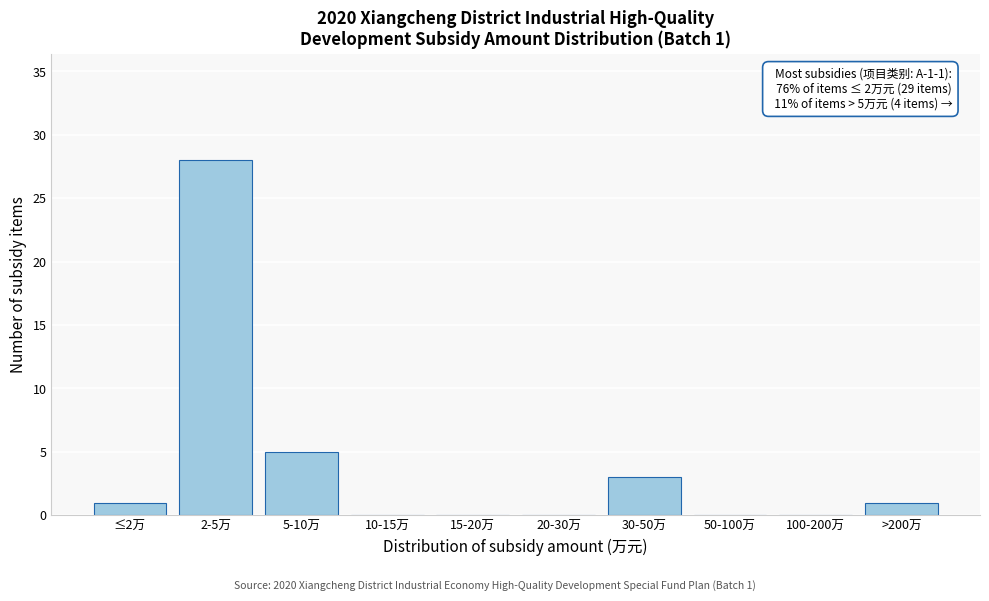

Reading left to right, transcribe all the data shown in this chart.

≤2万=1	2-5万=28	5-10万=5	10-15万=0	15-20万=0	20-30万=0	30-50万=3	50-100万=0	100-200万=0	>200万=1